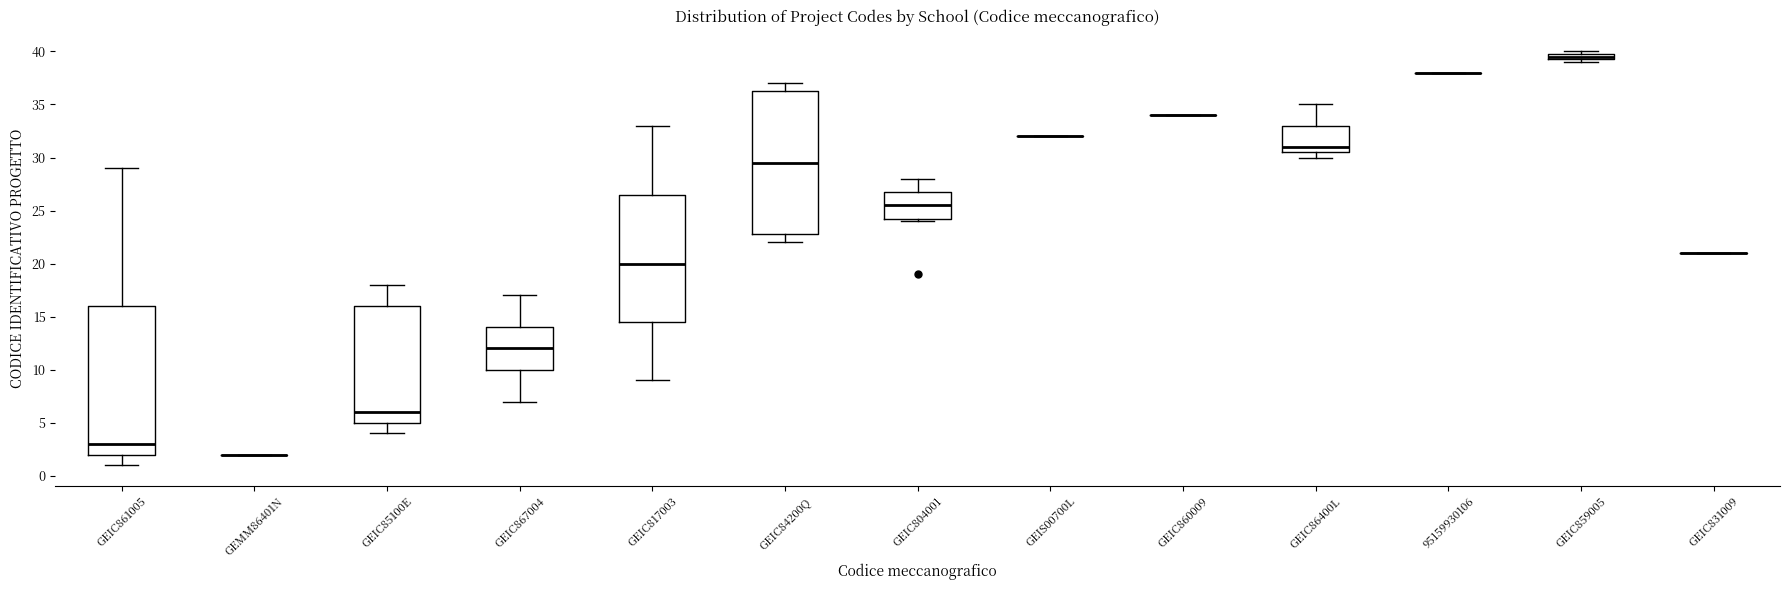

Which box is the tallest, from its lower edge to its upper edge?

GEIC861005